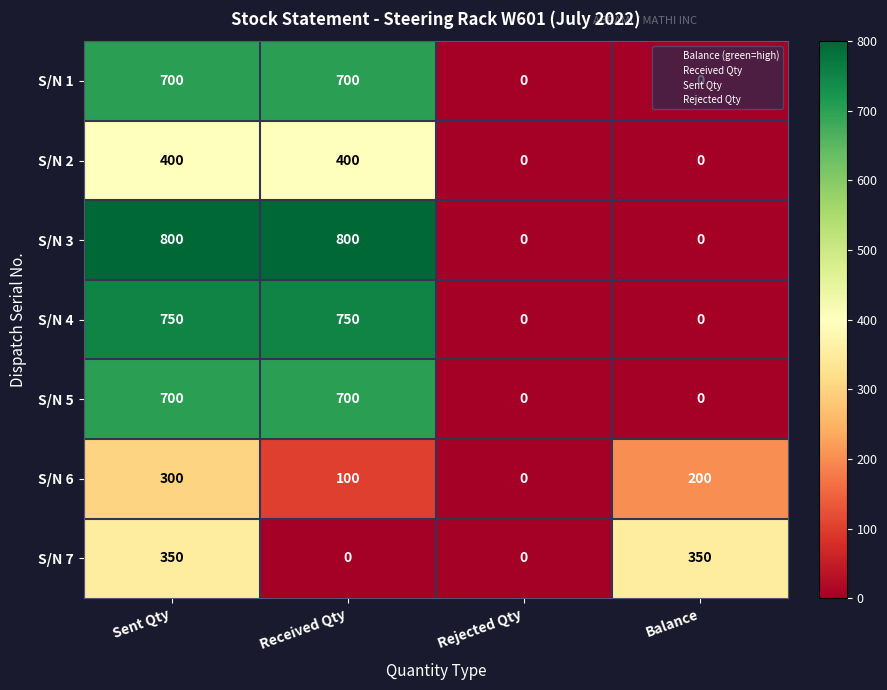

What is the difference between the S/N 7 values at Balance and Received Qty?

350